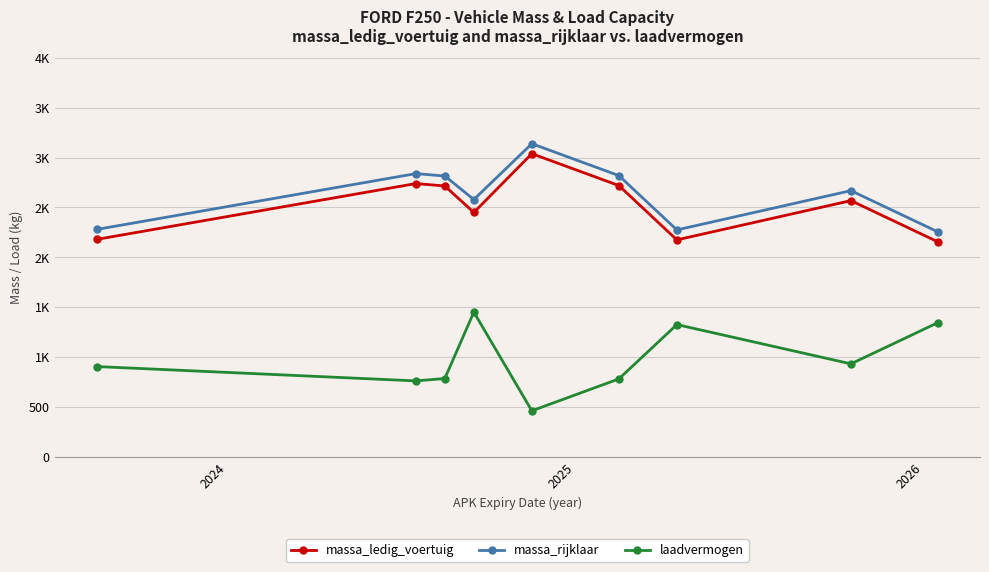

Is this an area chart (filled region under the line)?

No